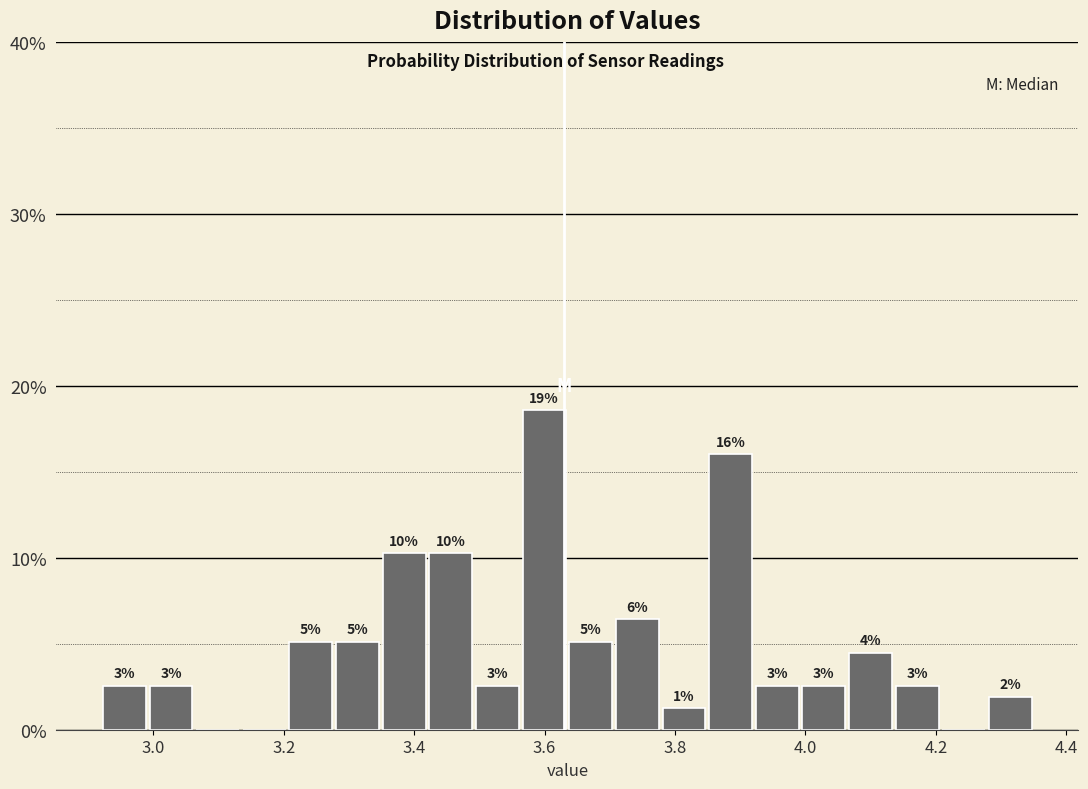

Around what value on the x-axis is the tallest bar? Give the approximate position of its centre, as read against the axis.

3.60